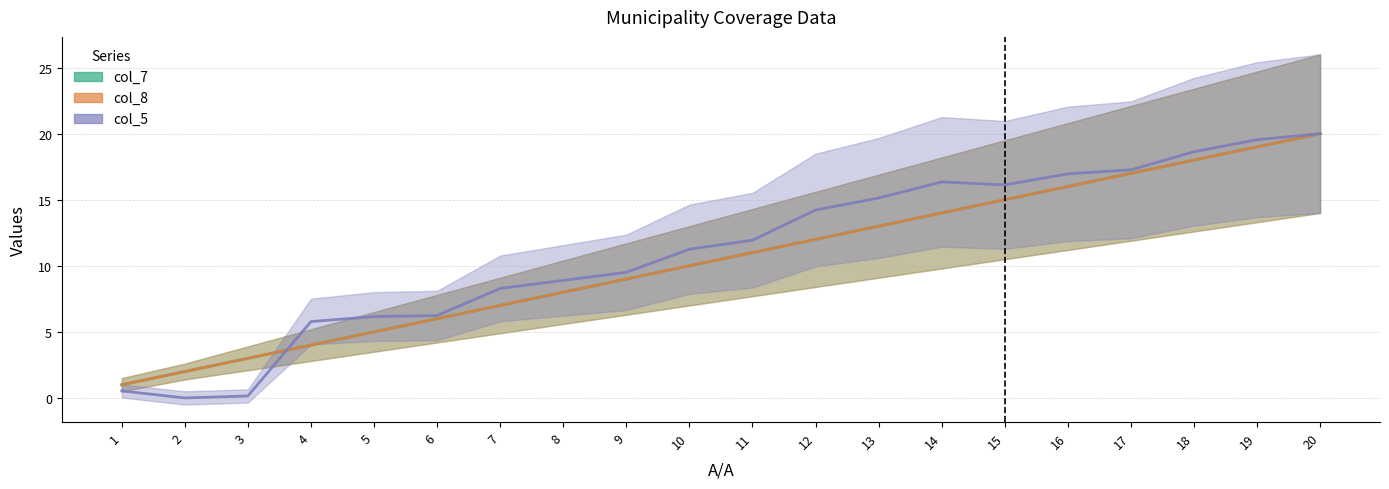

True or false: col_7 and col_8 cross at least once.

False